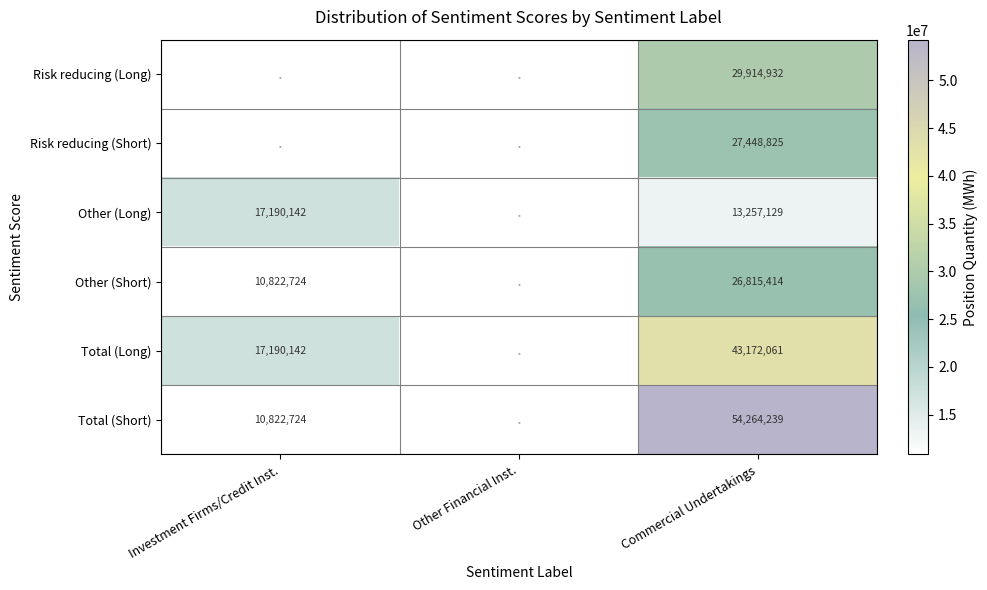

What is the spread (max minus min) of values at Commercial Undertakings?

41007110